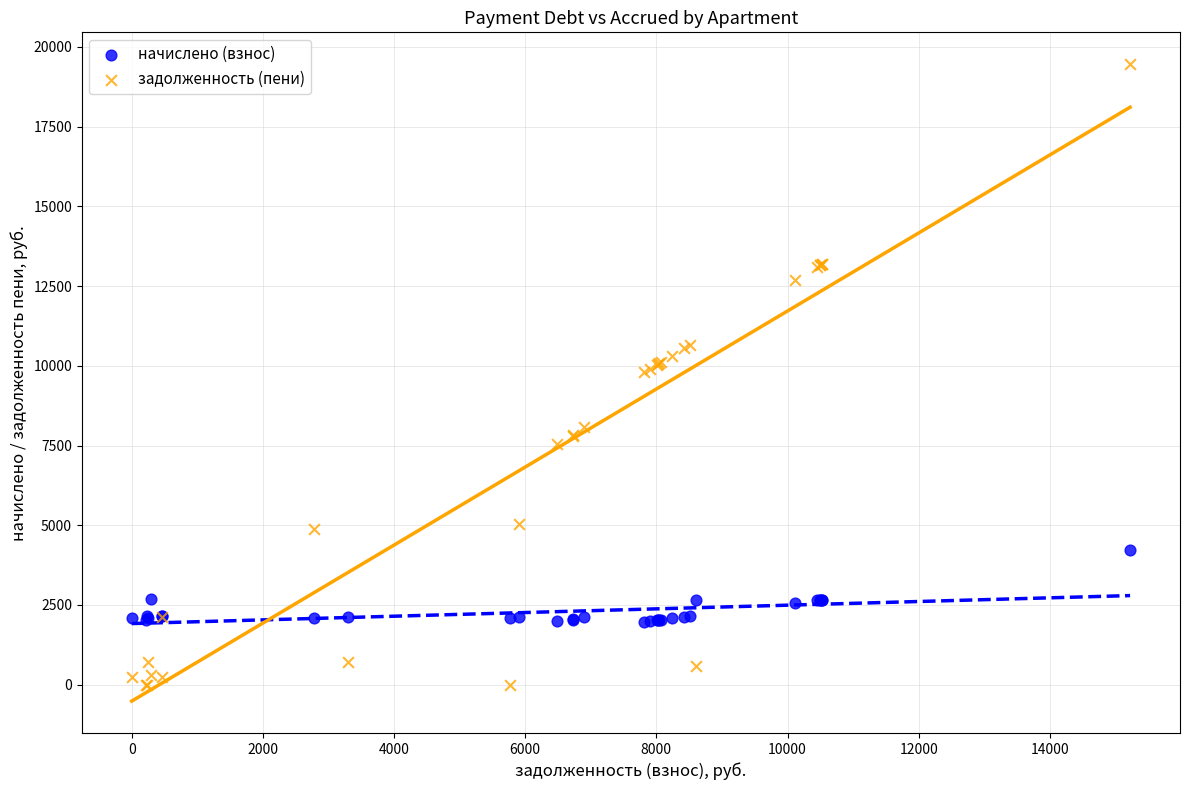

Which series contains the highest Y value?

задолженность (пени)